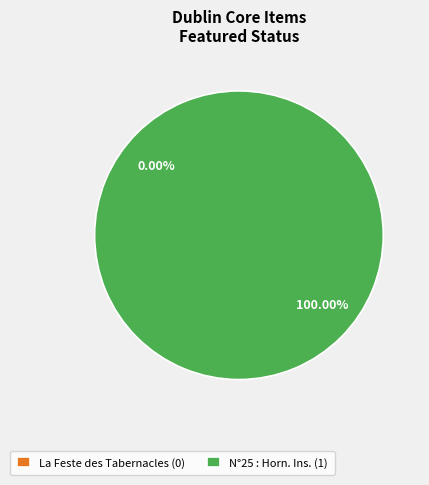

Rank the categories by value from lowest to highest.

La Feste des Tabernacles, N°25 : Horn. Ins.